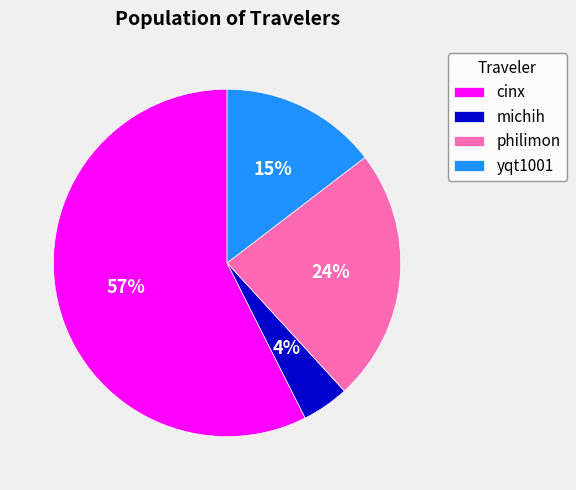

Combined, do philimon and yqt1001 account for over 50%?

No